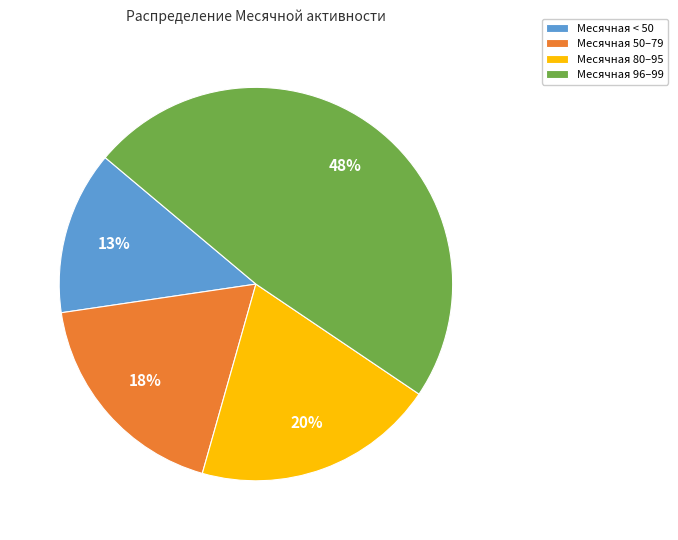

To the nearest percent, what portion does Месячная 96–99 represent?

48%